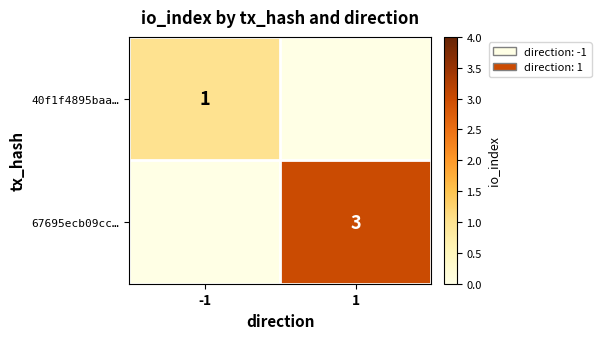

True or false: 40f1f4895baa… has a value of 2 at -1.

False